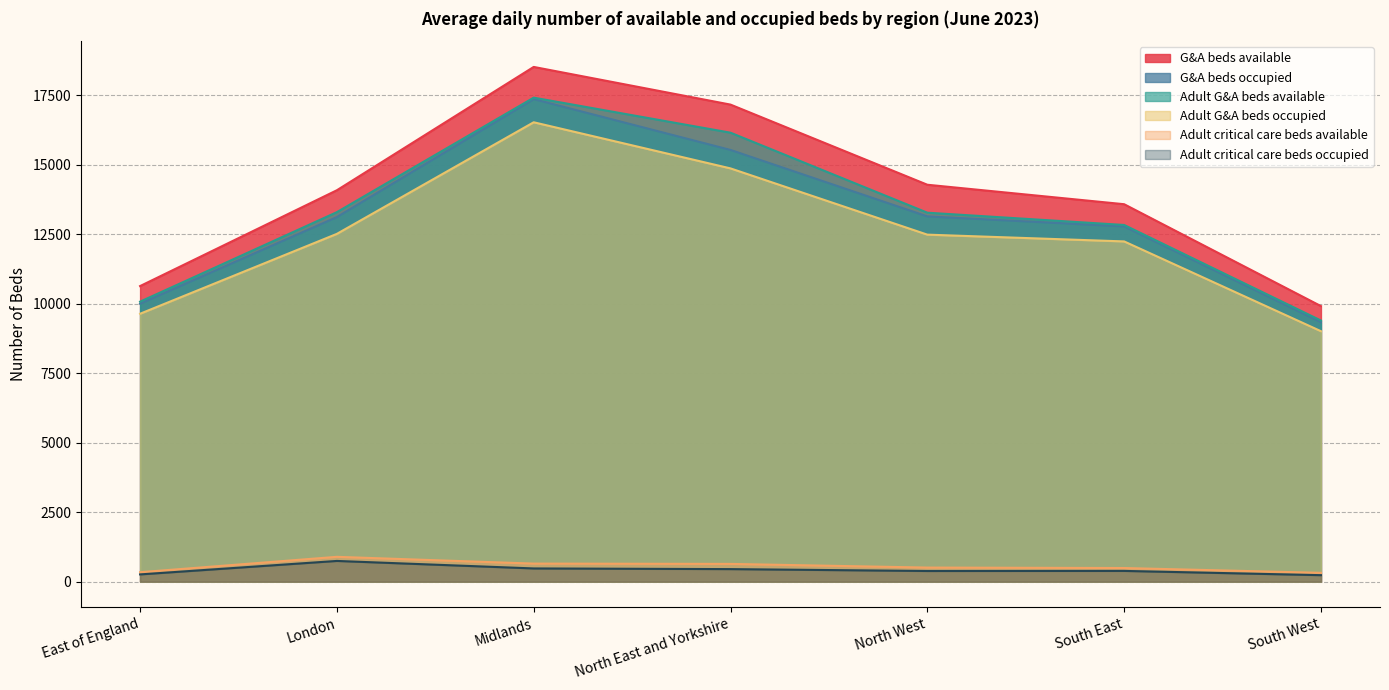

True or false: Adult G&A beds available and G&A beds occupied intersect in this chart.

False